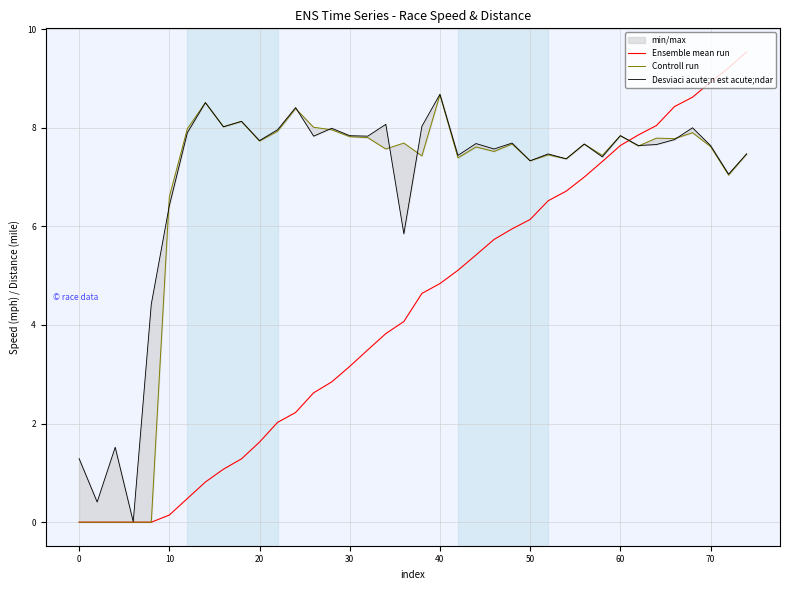

True or false: Ensemble mean run and Controll run intersect in this chart.

True